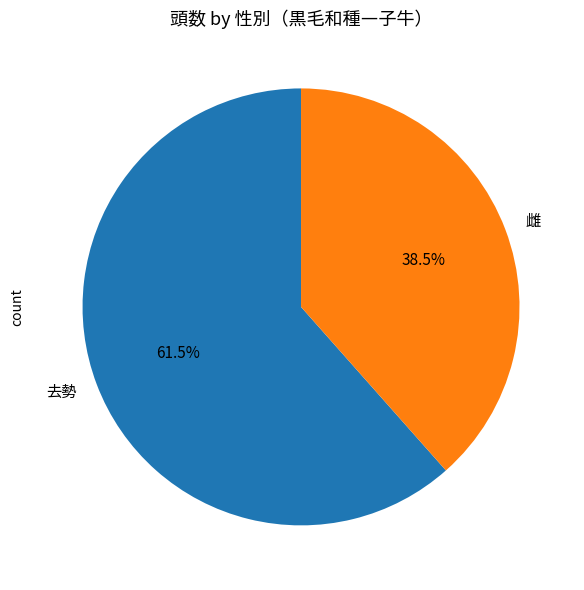

The 去勢 slice represents 50% of the pie. True or false?

False